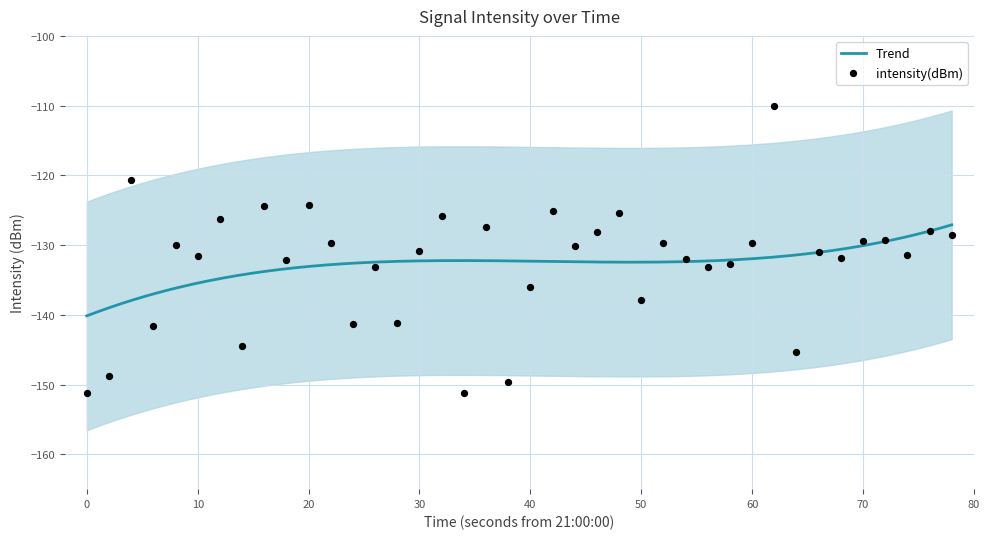

What is the lowest value of the Trend series?

-140.1